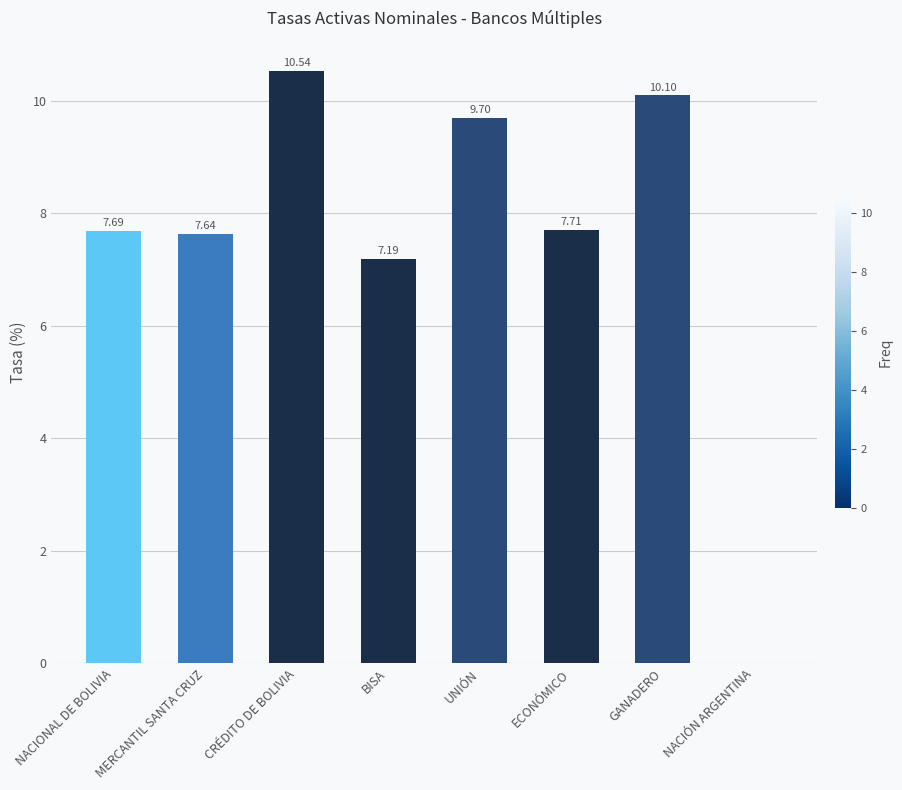

Are the bars horizontal?

No